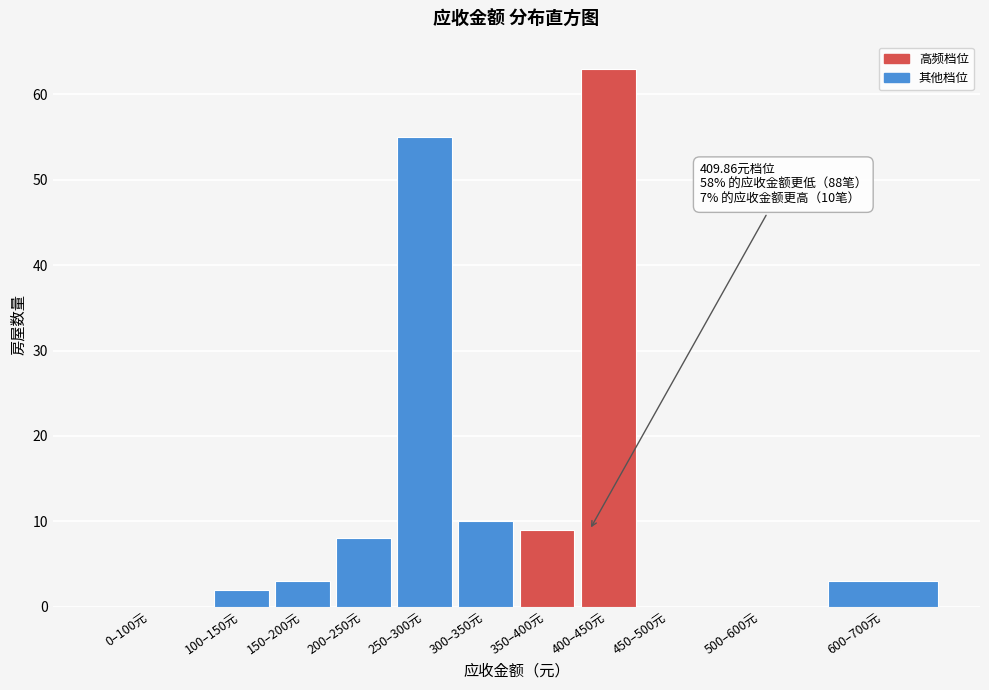

Reading left to right, what are all the values shown in this chart?

0–100元=0	100–150元=2	150–200元=3	200–250元=8	250–300元=55	300–350元=10	350–400元=9	400–450元=63	450–500元=0	500–600元=0	600–700元=3